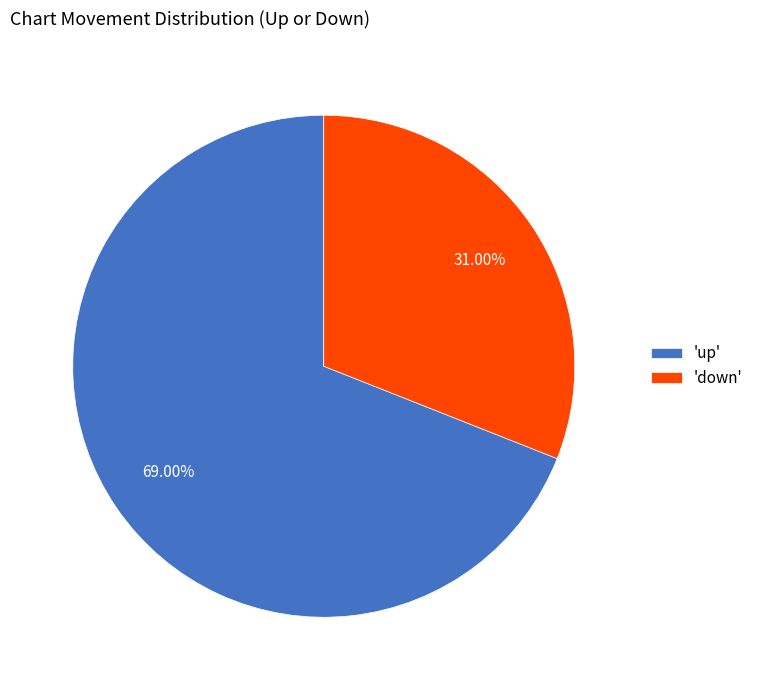

Is the sum of 'up' and 'down' greater than half?

Yes